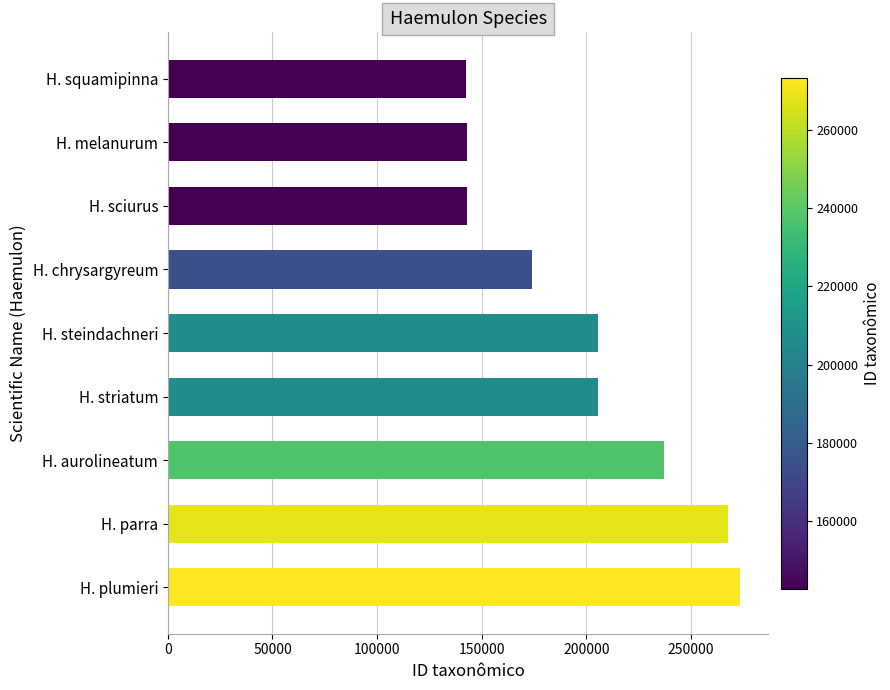

The value at H. sciurus is 142794. True or false?

True